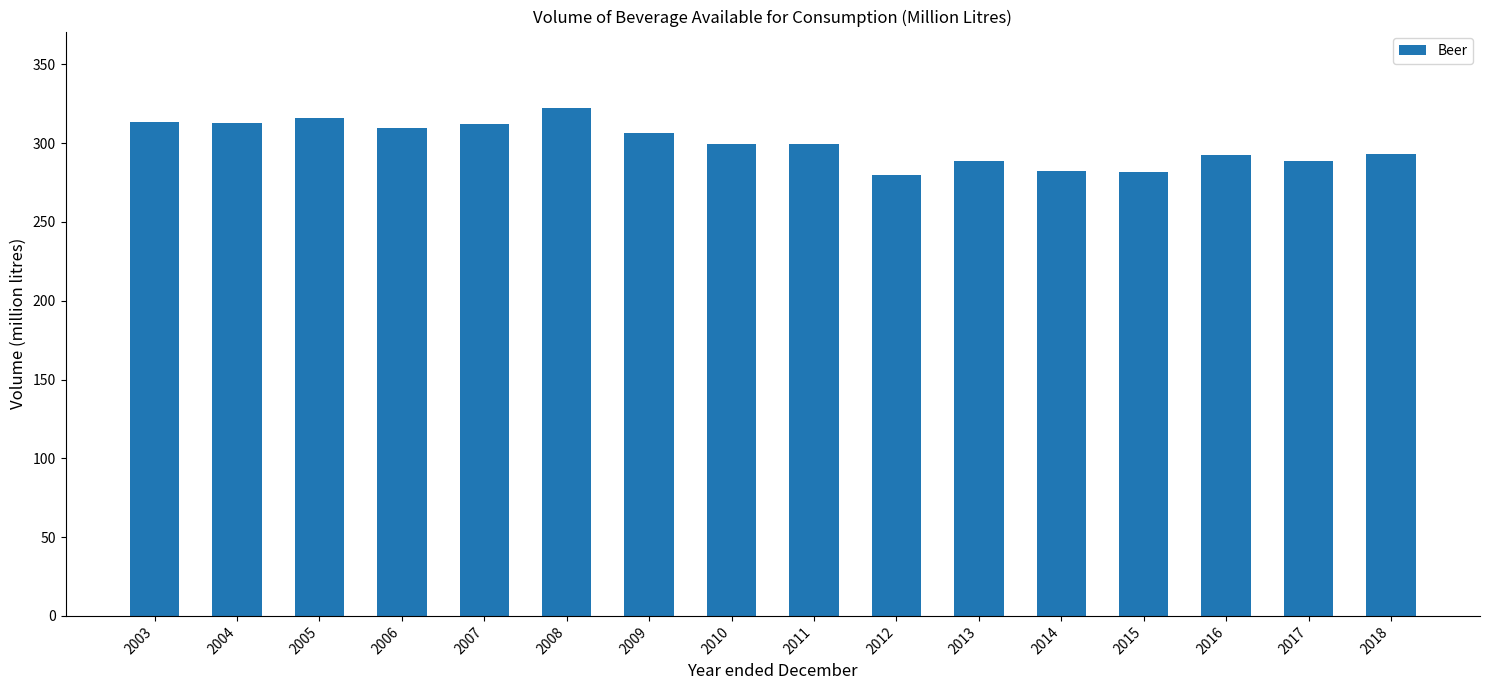

What is the approximate value at 2005?

315.9